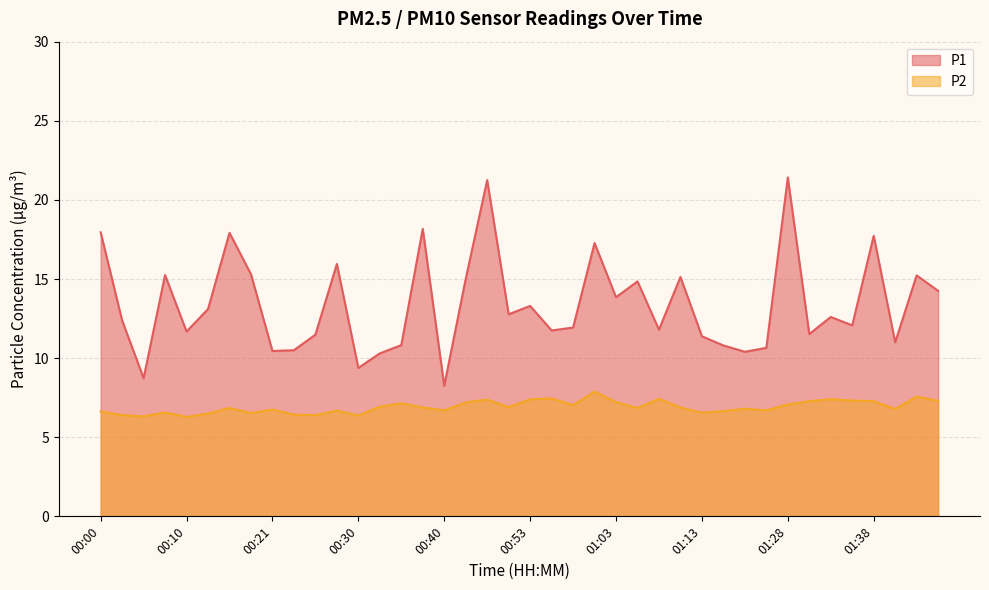

Reading left to right, what are all the values shown in this chart?

P1: 00:00=17.9	00:03=12.4	00:05=8.7	00:08=15.2	00:10=11.7	00:13=13.1	00:16=17.9	00:18=15.3	00:21=10.4	00:23=10.5	00:25=11.5	00:28=15.9	00:30=9.4	00:33=10.3	00:35=10.8	00:38=18.2	00:40=8.2	00:46=15.0	00:48=21.2	00:51=12.8	00:53=13.3	00:55=11.8	00:58=11.9	01:00=17.3	01:03=13.8	01:05=14.8	01:08=11.8	01:10=15.1	01:13=11.4	01:15=10.8	01:18=10.4	01:20=10.7	01:28=21.4	01:31=11.5	01:33=12.6	01:36=12.1	01:38=17.7	01:43=11.0	01:46=15.2	01:49=14.2
P2: 00:00=6.6	00:03=6.4	00:05=6.3	00:08=6.6	00:10=6.3	00:13=6.5	00:16=6.8	00:18=6.5	00:21=6.8	00:23=6.4	00:25=6.4	00:28=6.7	00:30=6.4	00:33=6.9	00:35=7.2	00:38=6.9	00:40=6.7	00:46=7.2	00:48=7.4	00:51=6.9	00:53=7.4	00:55=7.5	00:58=7.0	01:00=7.9	01:03=7.2	01:05=6.8	01:08=7.4	01:10=6.9	01:13=6.5	01:15=6.7	01:18=6.8	01:20=6.7	01:28=7.1	01:31=7.3	01:33=7.4	01:36=7.3	01:38=7.3	01:43=6.8	01:46=7.6	01:49=7.3